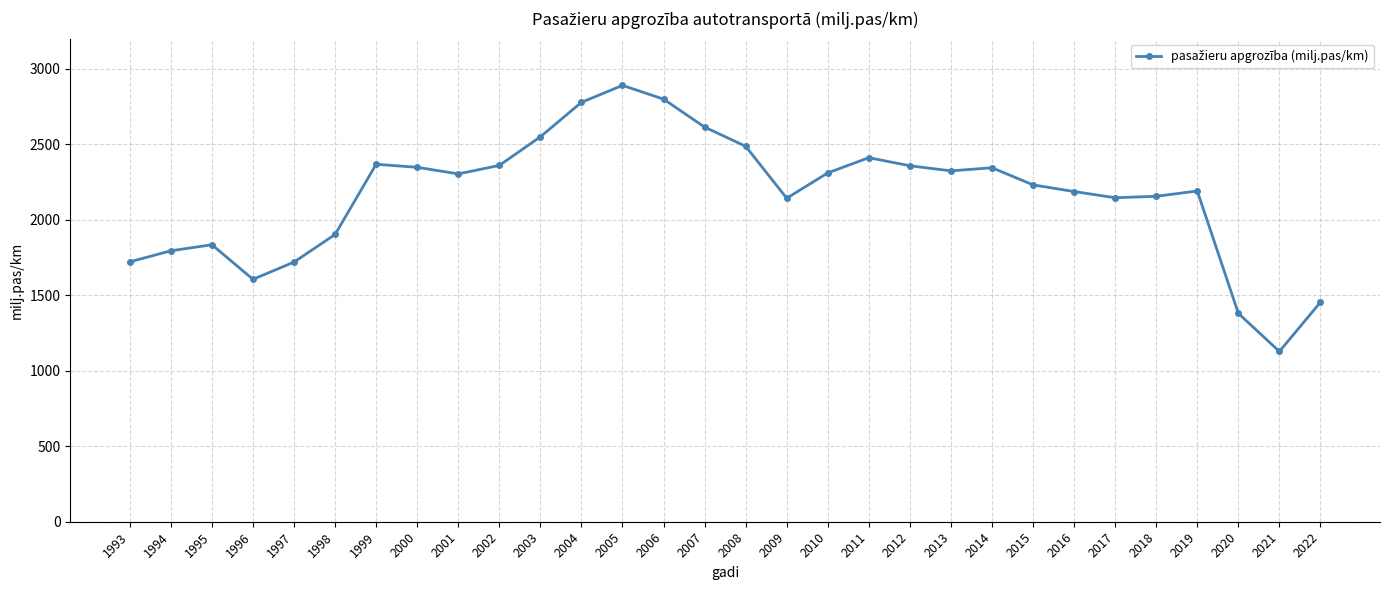

What is the value of the 20th point from the left?

2358.2